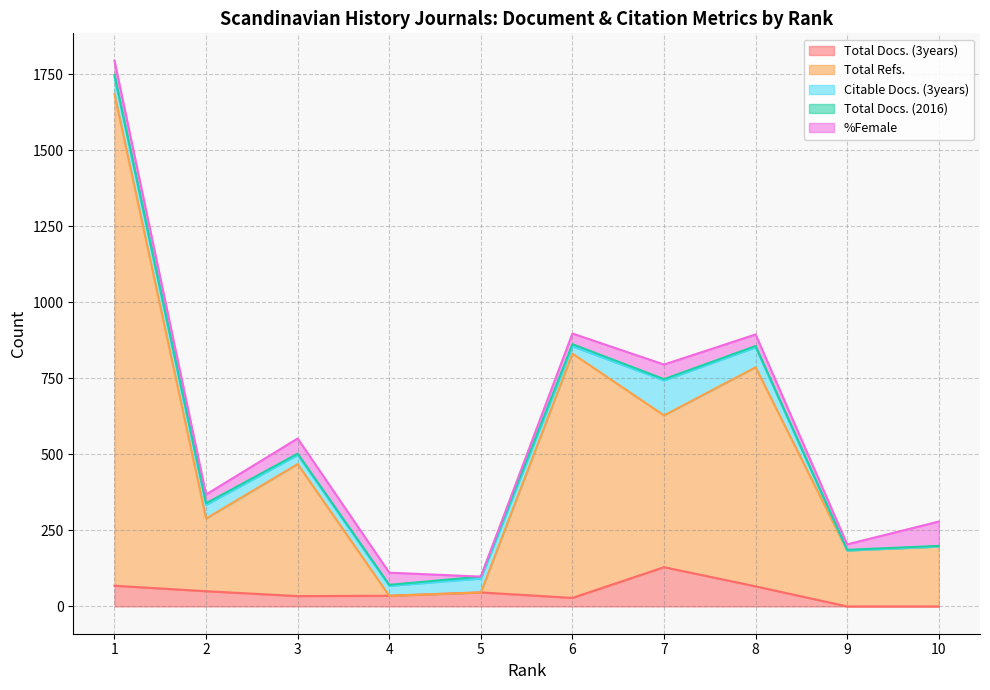

What value does the Total Refs. series have at 10, to the nearest 100?

200